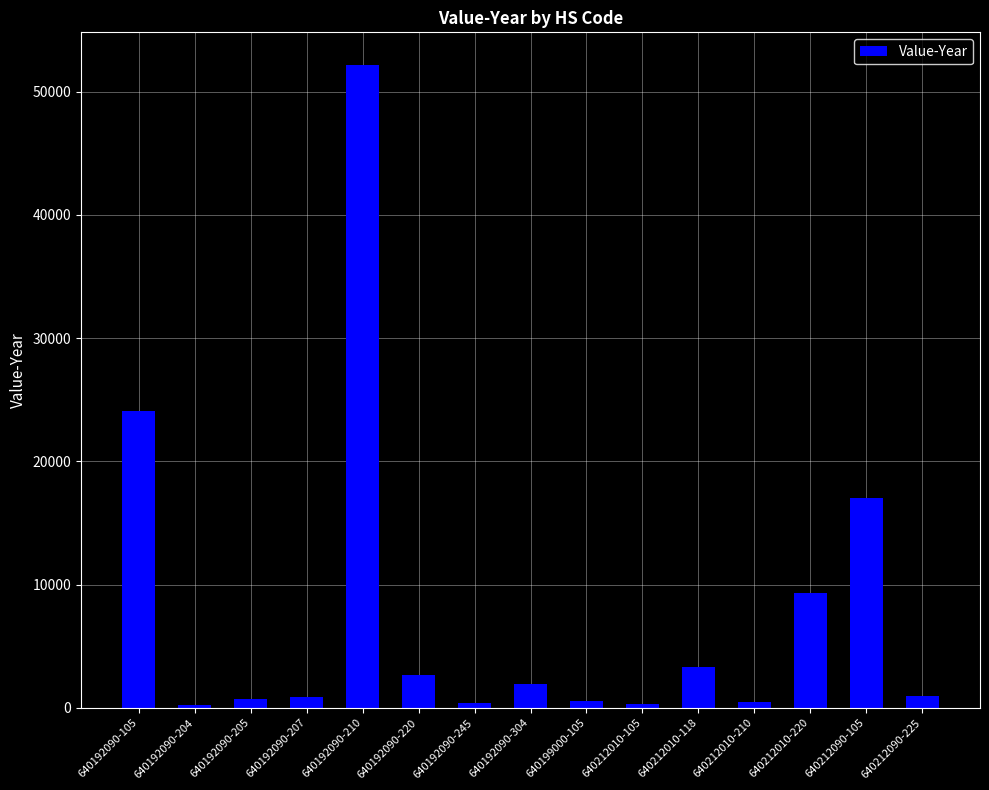

Approximately how many times larger is the value at 640192090-220 compared to 640192090-204?

12.5